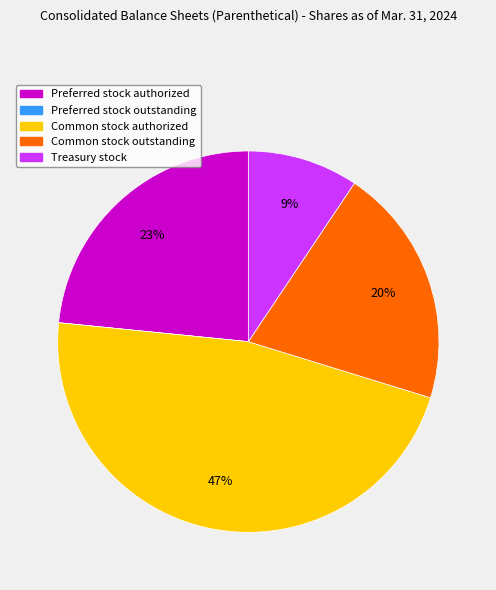

Is it true that Preferred stock authorized is 32% of the pie?

False